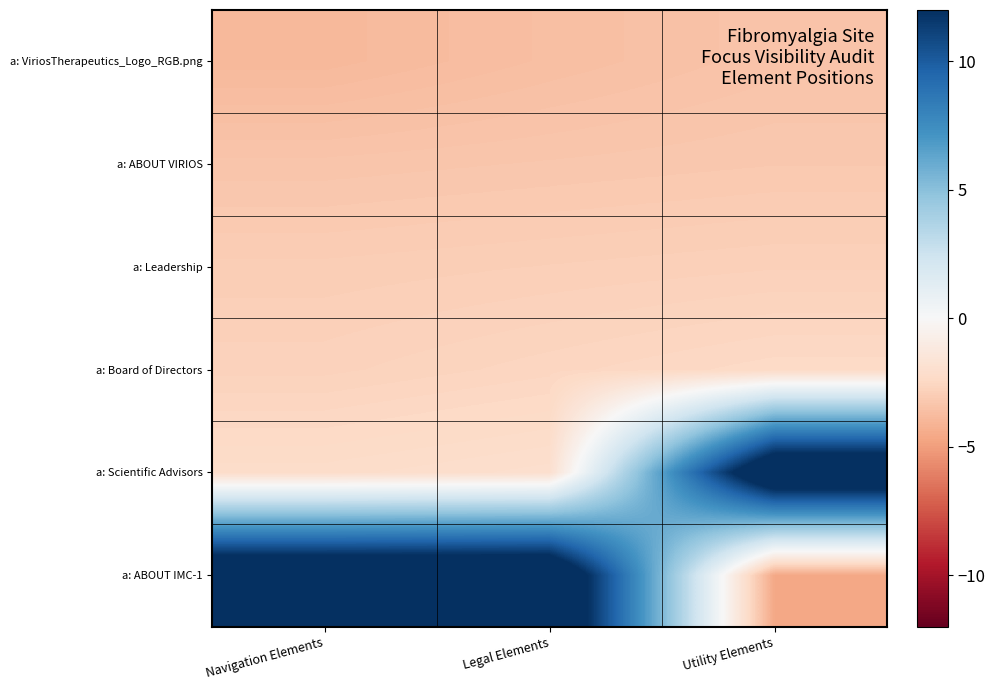

What is the total value across all series at Legal Elements?

1.0